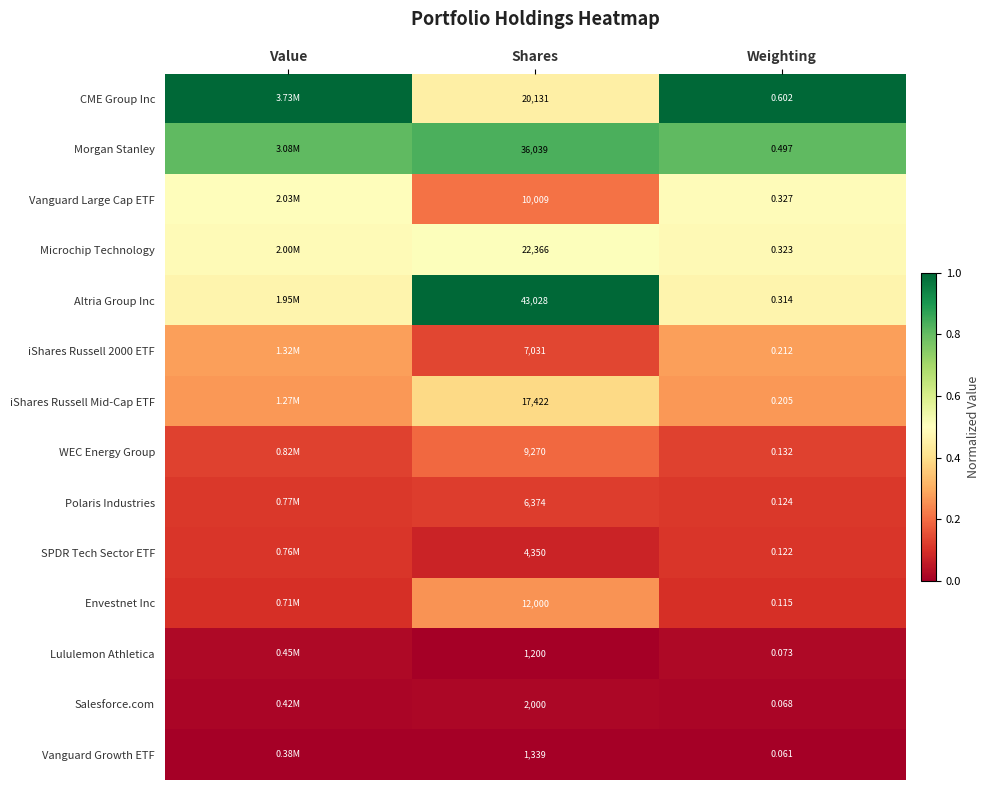

Is the value of iShares Russell 2000 ETF at Shares greater than the value of Microchip Technology at Shares?

No